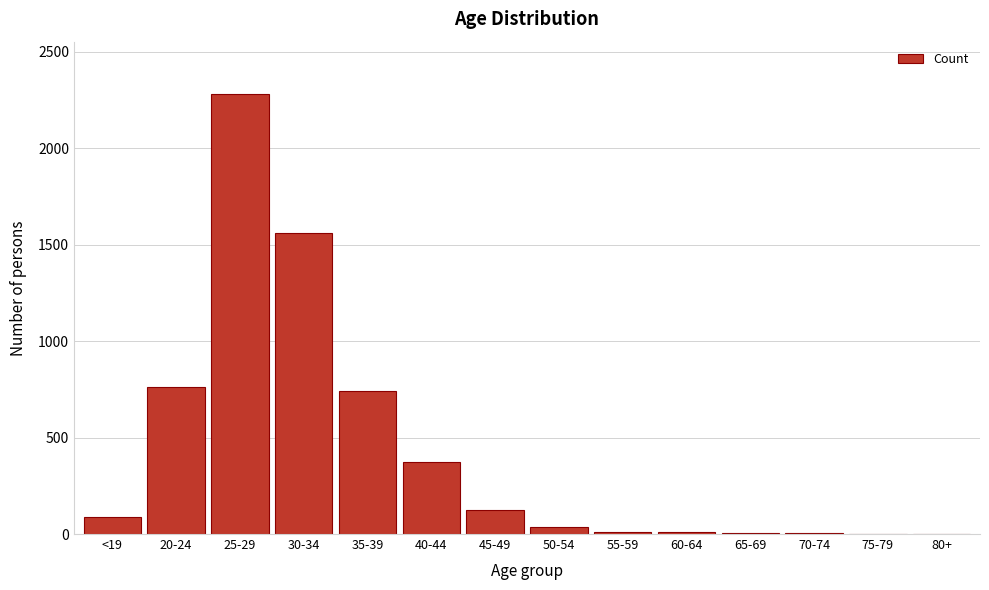

Is it true that the value at 25-29 is 2279?

True